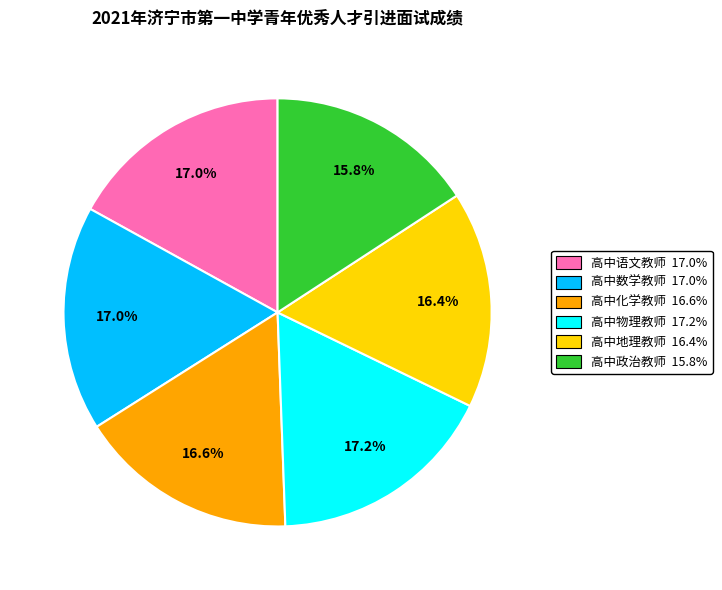

Which slice is the smallest?

高中政治教师